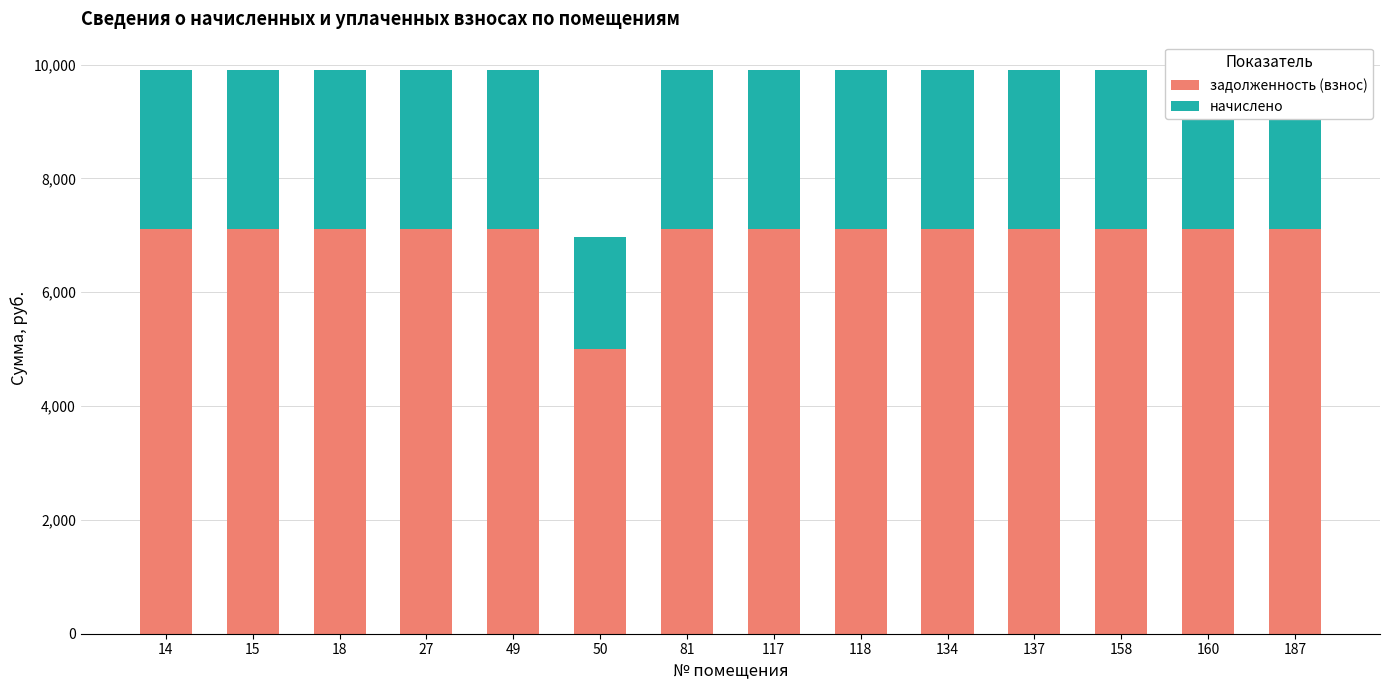

What value does the задолженность (взнос) series have at 18?

7116.0